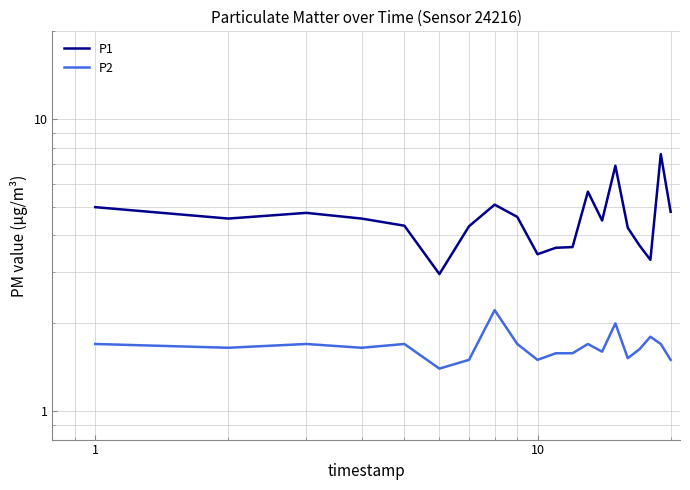

Which series has the largest total across all categories?

P1